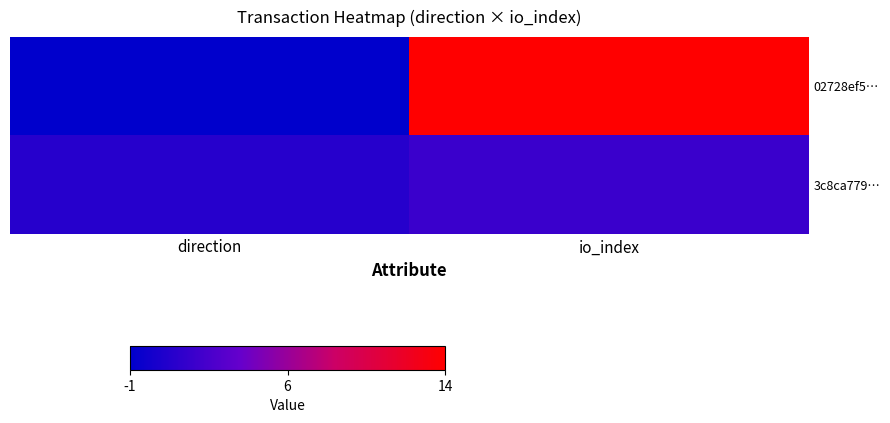

At which category is the sum across all series the highest?

io_index